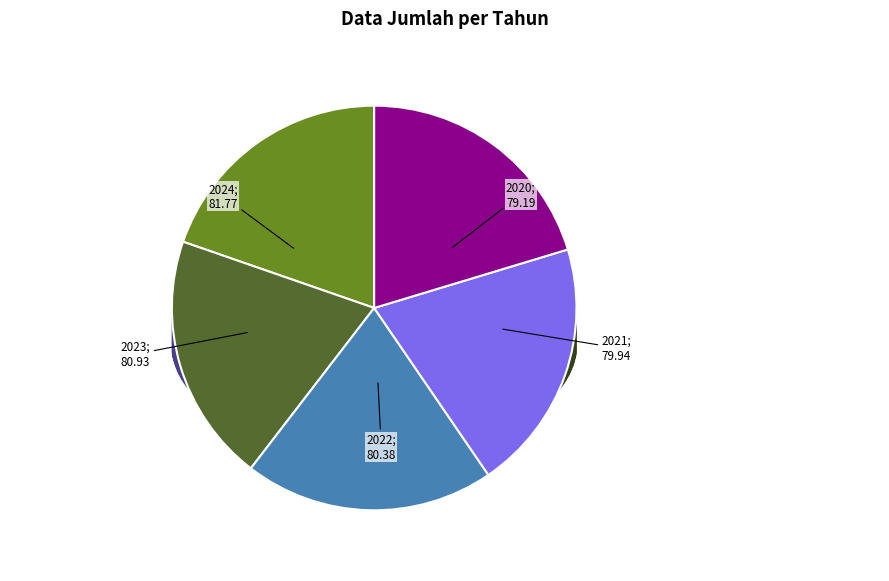

How many slices are in this pie chart?

5